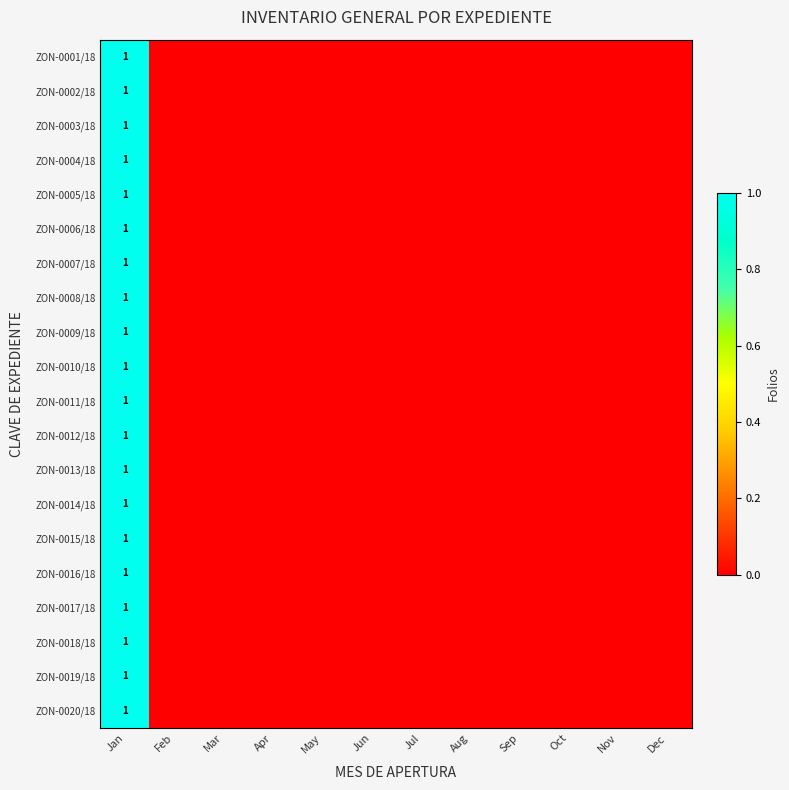

Which category has the lowest value across all series?

Feb